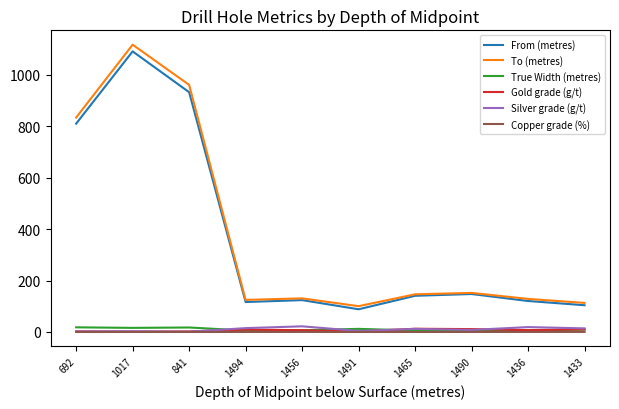

What is the highest value of the Gold grade (g/t) series?

12.6